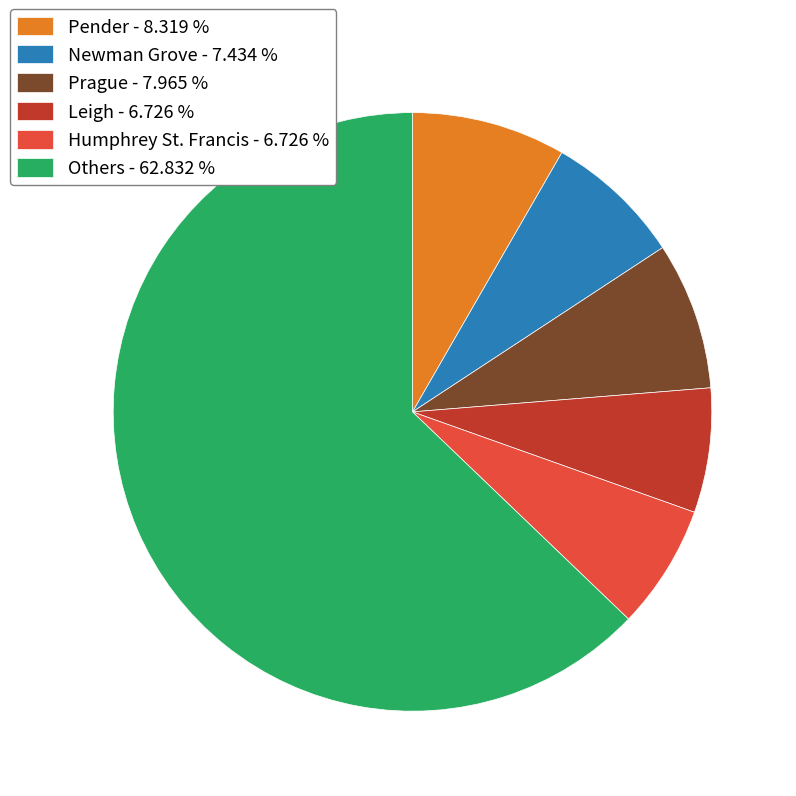

Is Others - 62.832 % the majority of the pie?

Yes